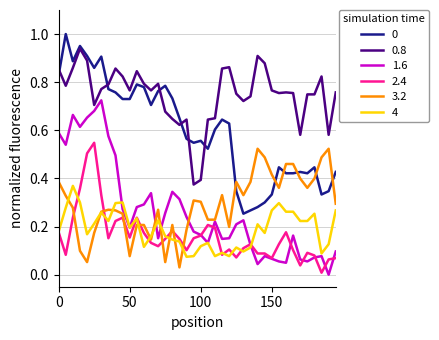

True or false: 2.4 and 3.2 cross at least once.

True